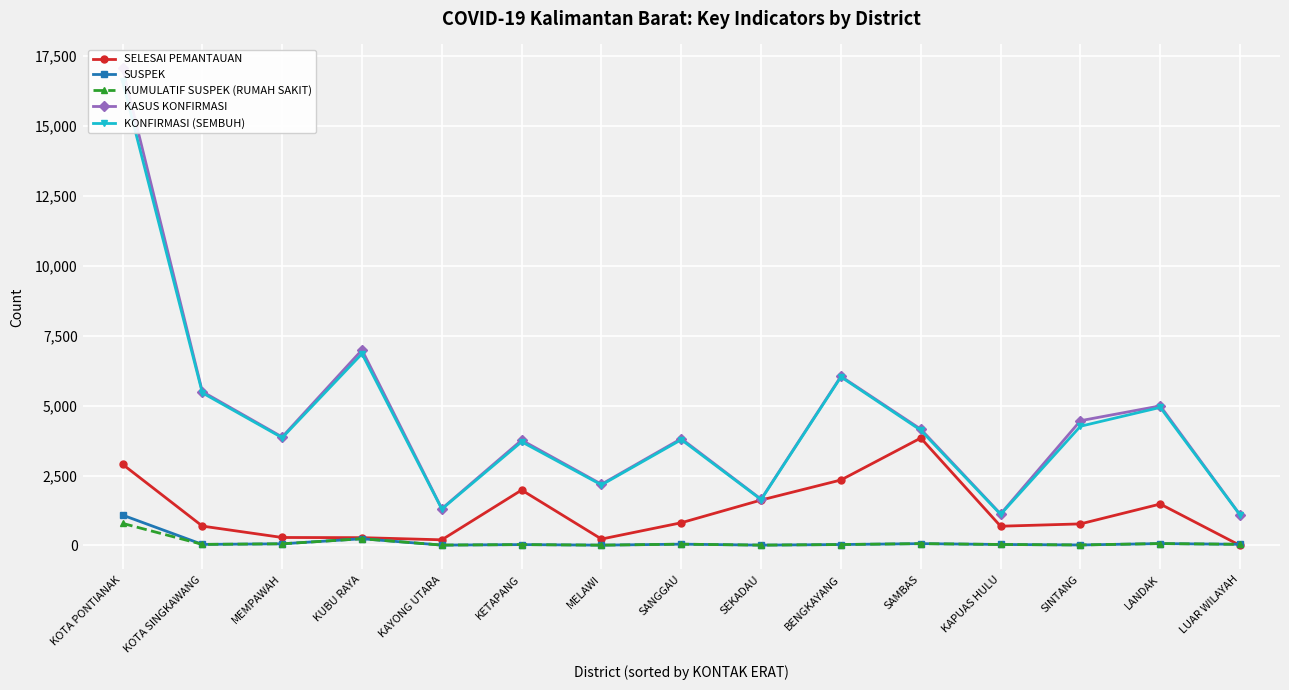

True or false: KASUS KONFIRMASI has more than 0 interior local peaks.

True